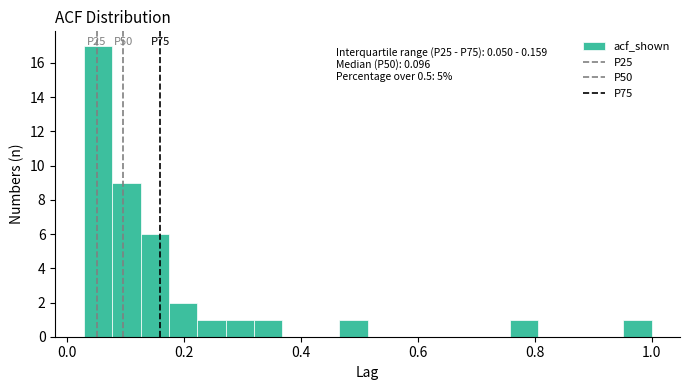

Around what value on the x-axis is the tallest bar? Give the approximate position of its centre, as read against the axis.

0.06